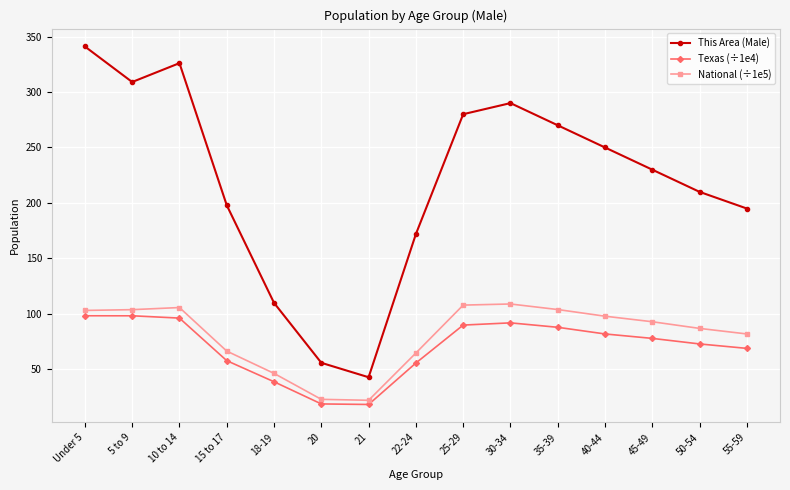

How many interior local valleys does the This Area (Male) series have?

2